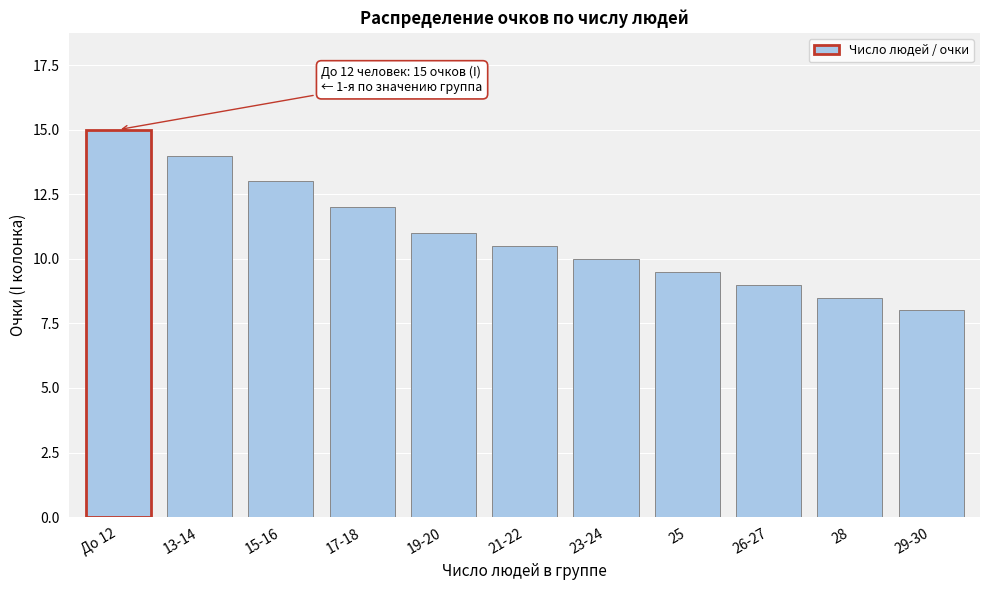

Reading right to left, what are all the values shown in this chart?

29-30=8.0	28=8.5	26-27=9.0	25=9.5	23-24=10.0	21-22=10.5	19-20=11.0	17-18=12.0	15-16=13.0	13-14=14.0	До 12=15.0